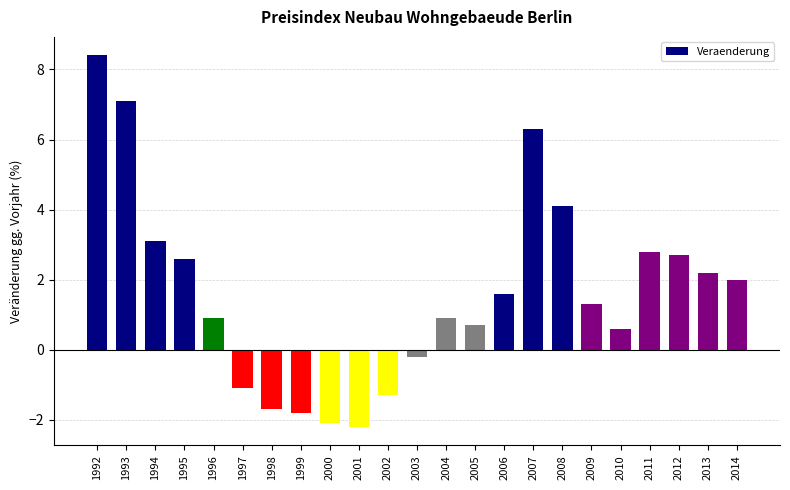

The value at 1997 is -1.1. True or false?

True